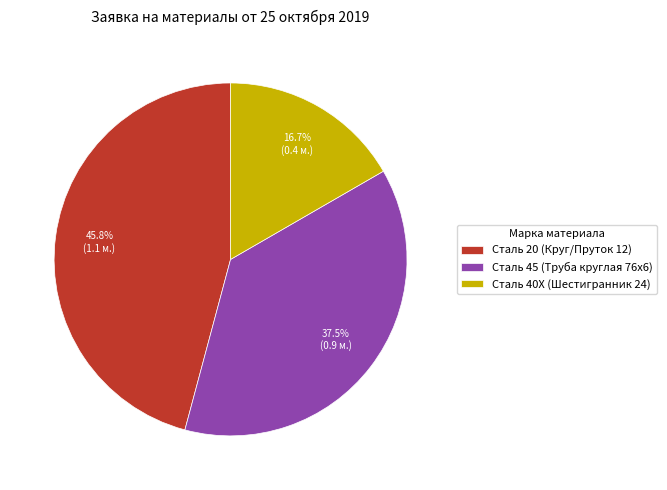

Is there any slice that represents more than half of the pie?

No